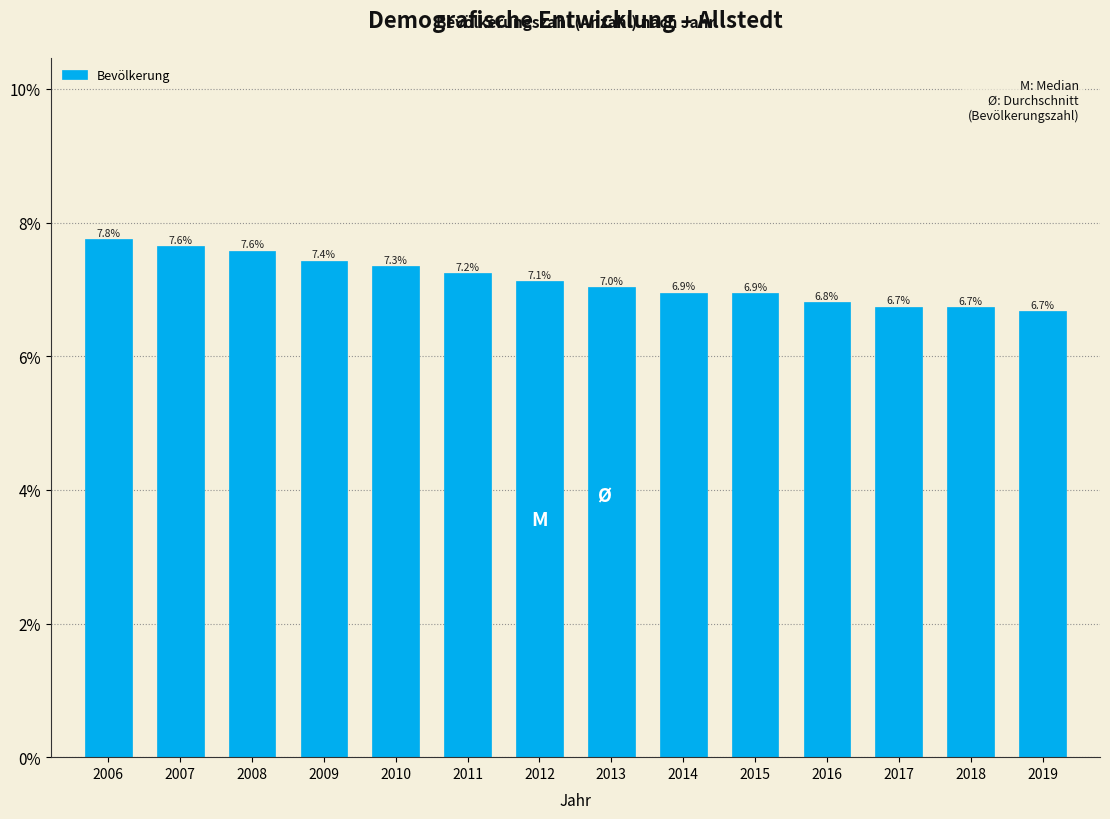

Reading left to right, list all the values displayed in this chart.

7.8	7.6	7.6	7.4	7.3	7.2	7.1	7.0	6.9	6.9	6.8	6.7	6.7	6.7